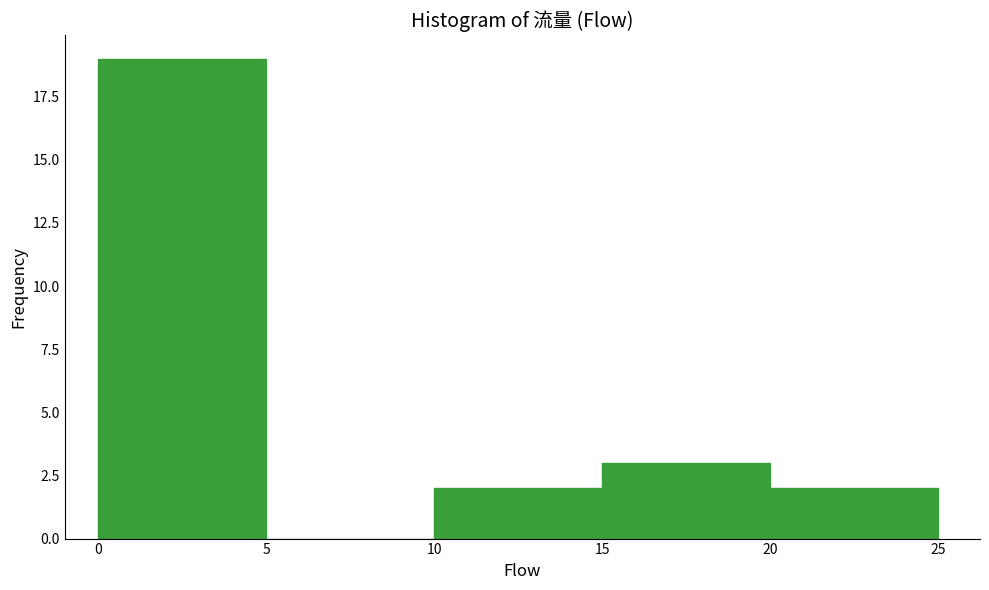

Reading left to right, list every bar in this chart as the range it spans on the x-axis followed by its height. The values are not printed on the chart, so give them approximately, as read against the axis.

0 to 5: 19
5 to 10: 0
10 to 15: 2
15 to 20: 3
20 to 25: 2